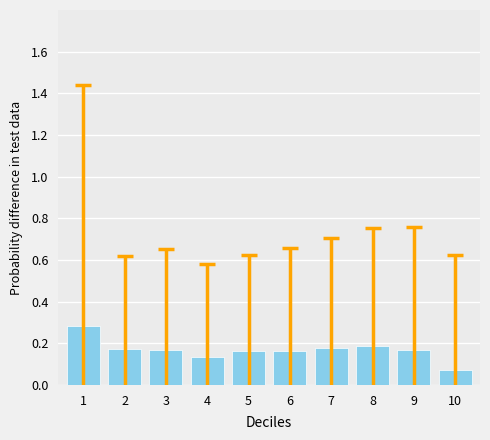

Are the bars grouped side by side (vs. stacked)?

No